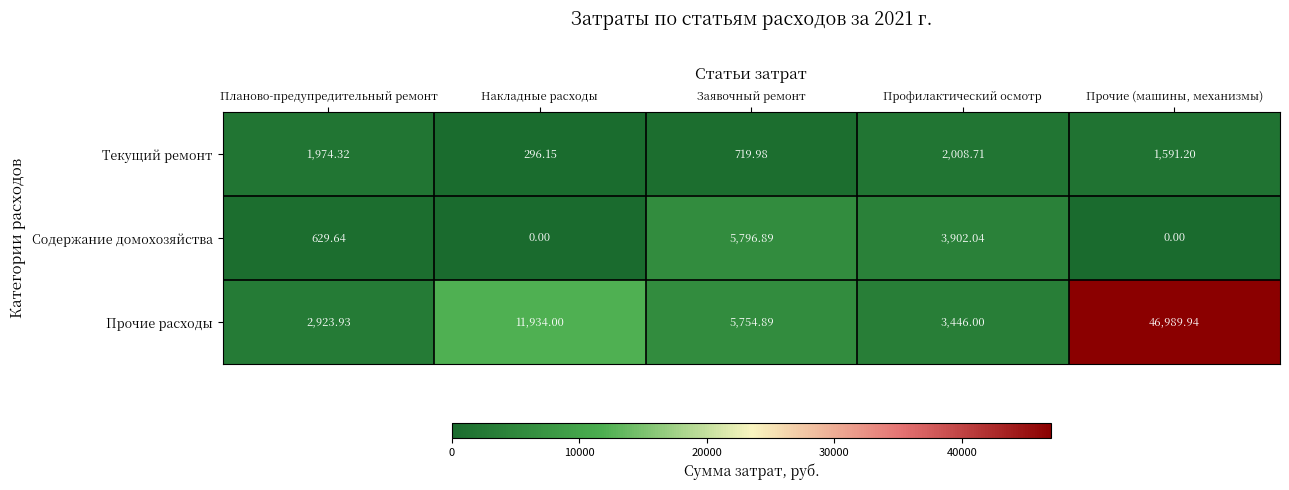

At which category does the chart reach its peak across all series?

Прочие (машины, механизмы)